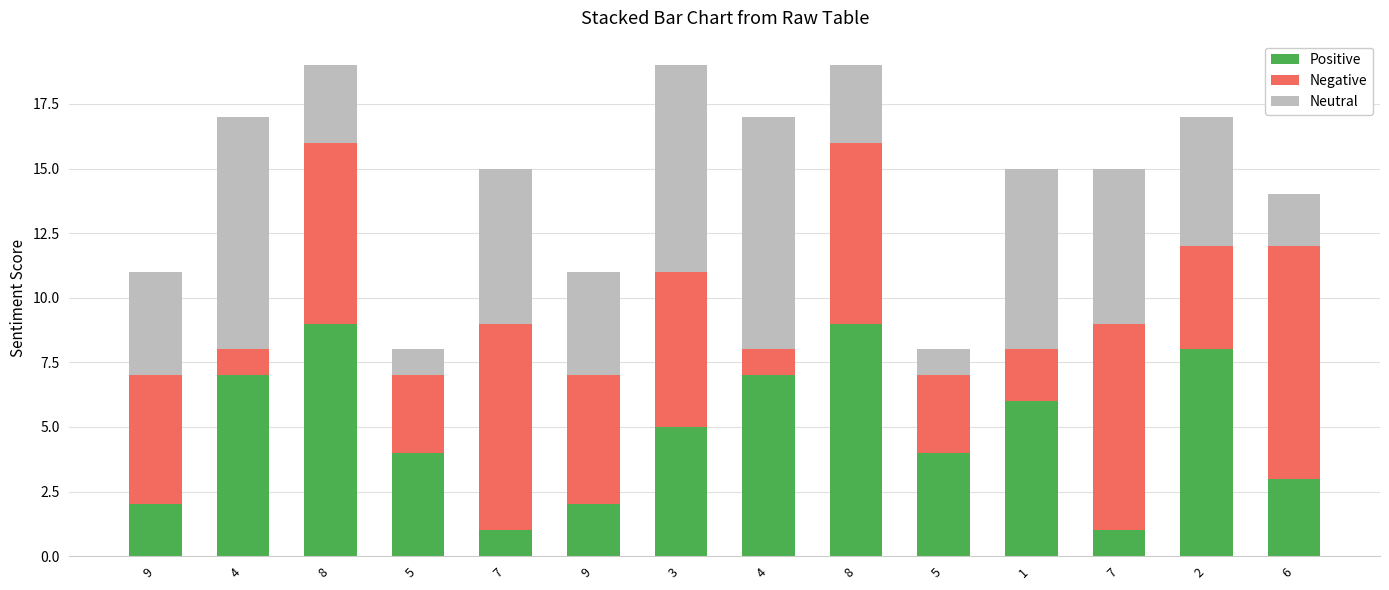

Does the chart contain any negative values?

No